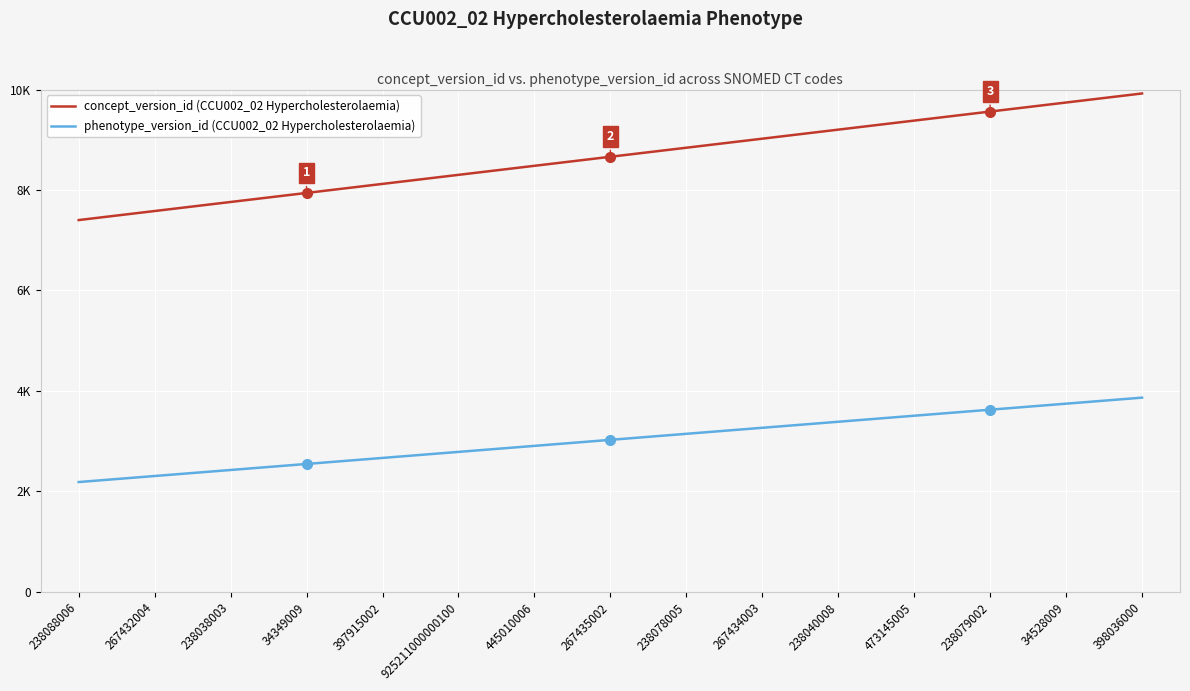

Is this an area chart (filled region under the line)?

No